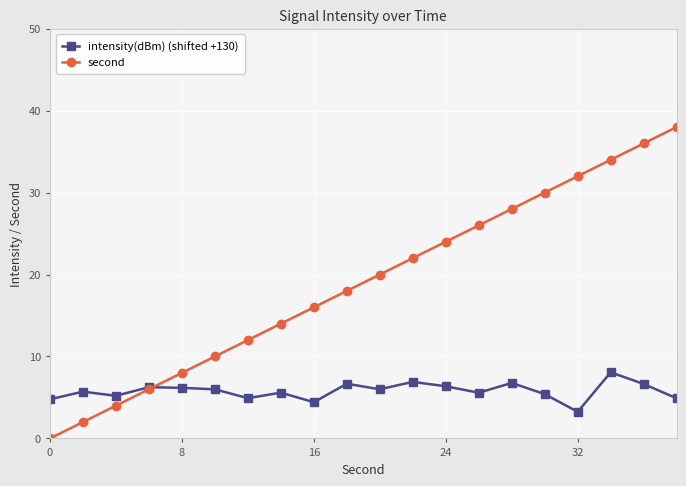

How many intersections are there between second and intensity(dBm) (shifted +130)?

1